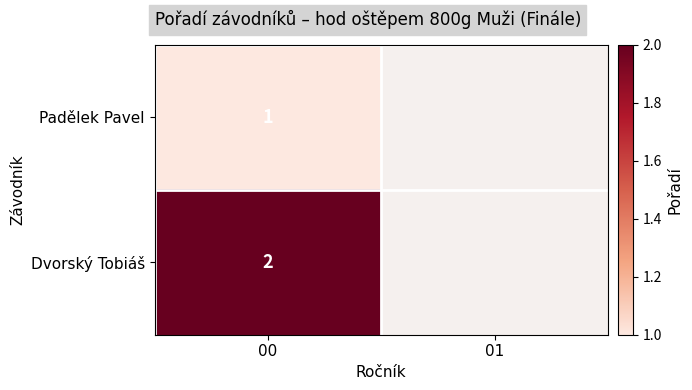

What is the total value across all series at 00?

3